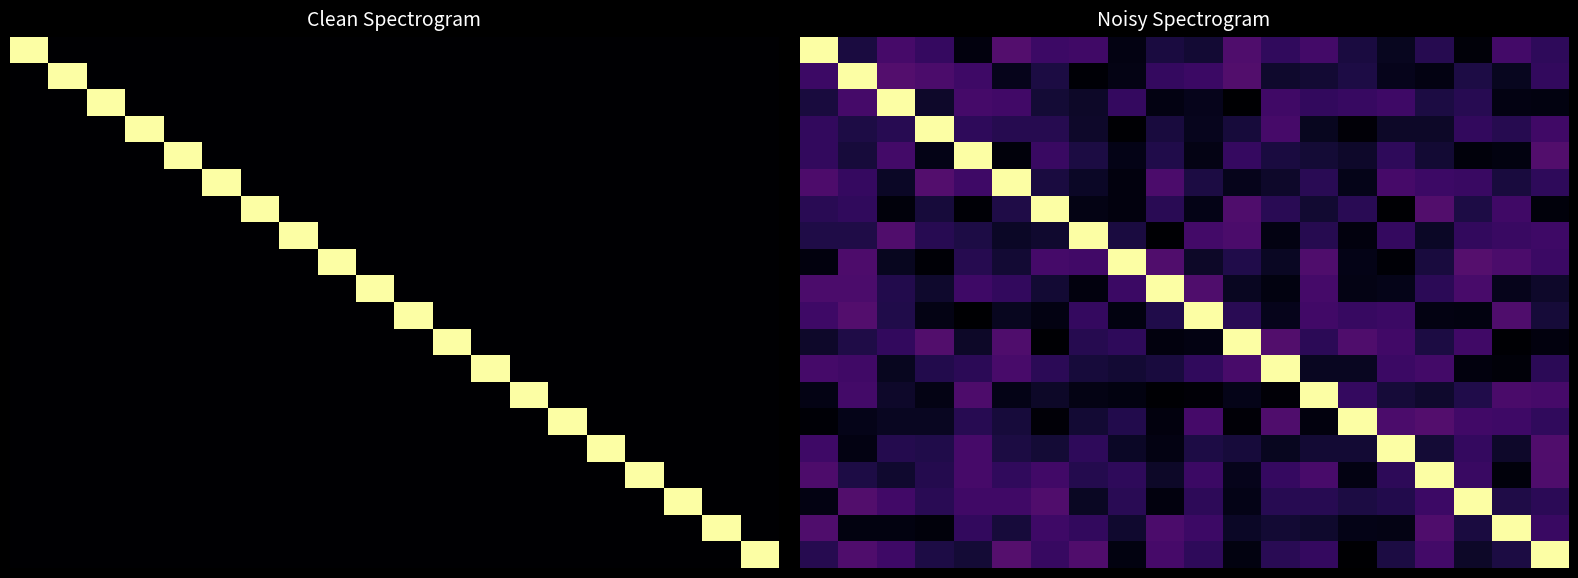

How many series are shown in this chart?

20